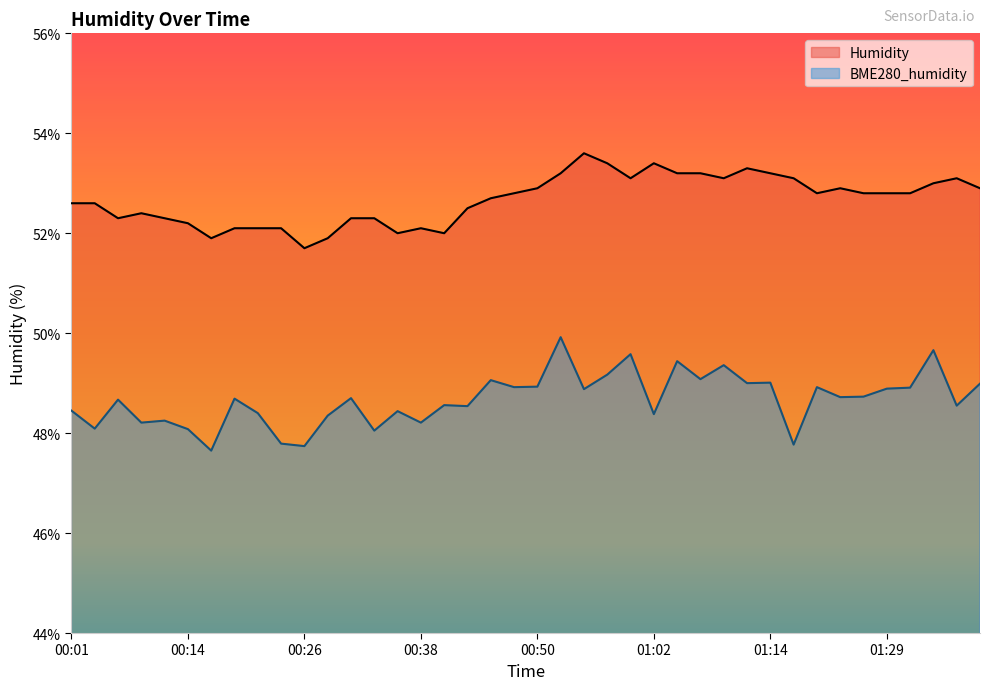

Where does the Humidity series first go above 52?

00:01